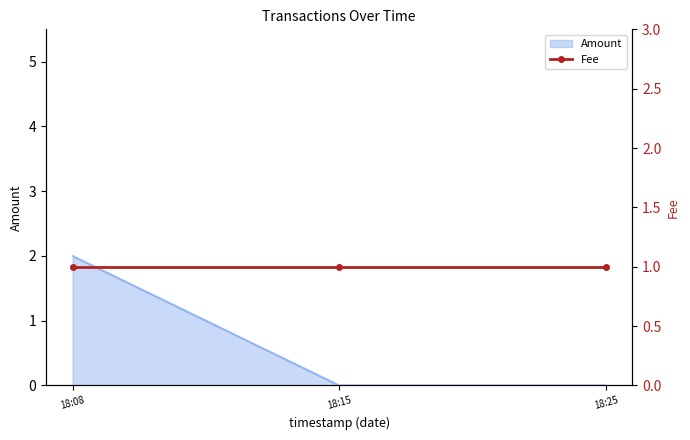

What is the maximum value shown in the chart?

2